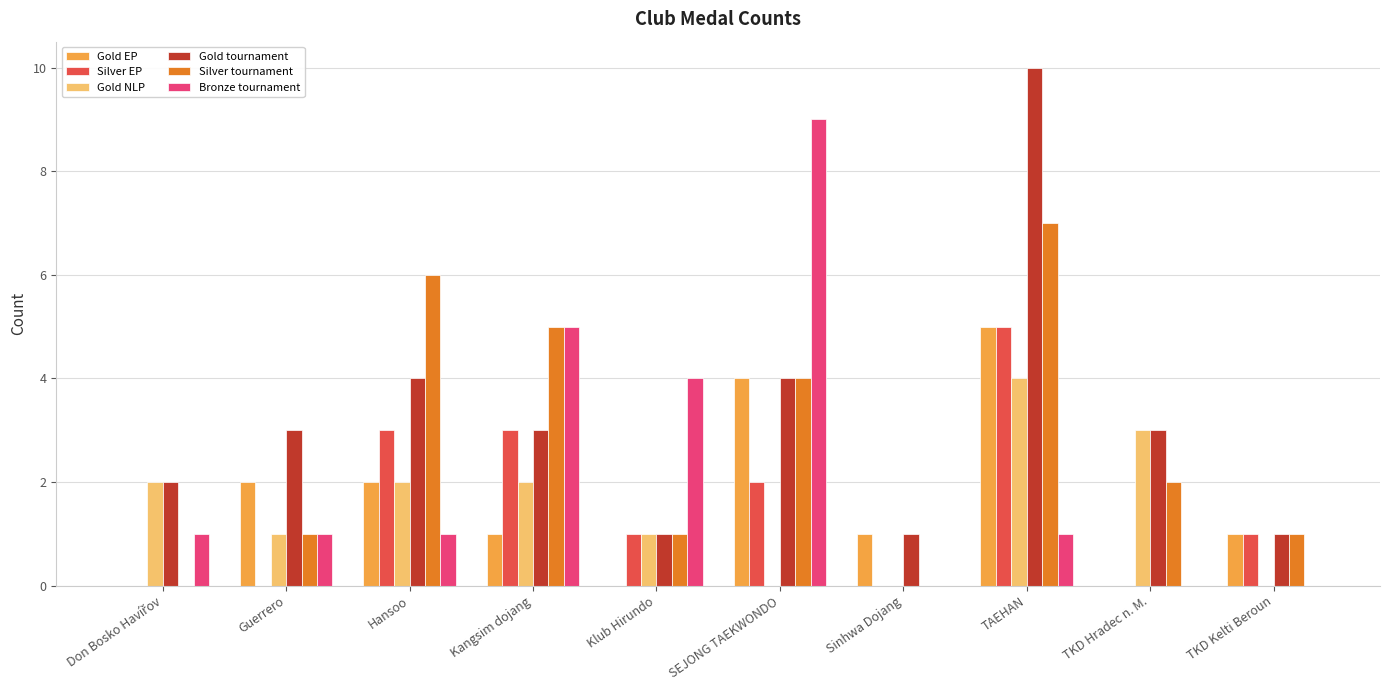

Which category has the highest value across all series?

TAEHAN